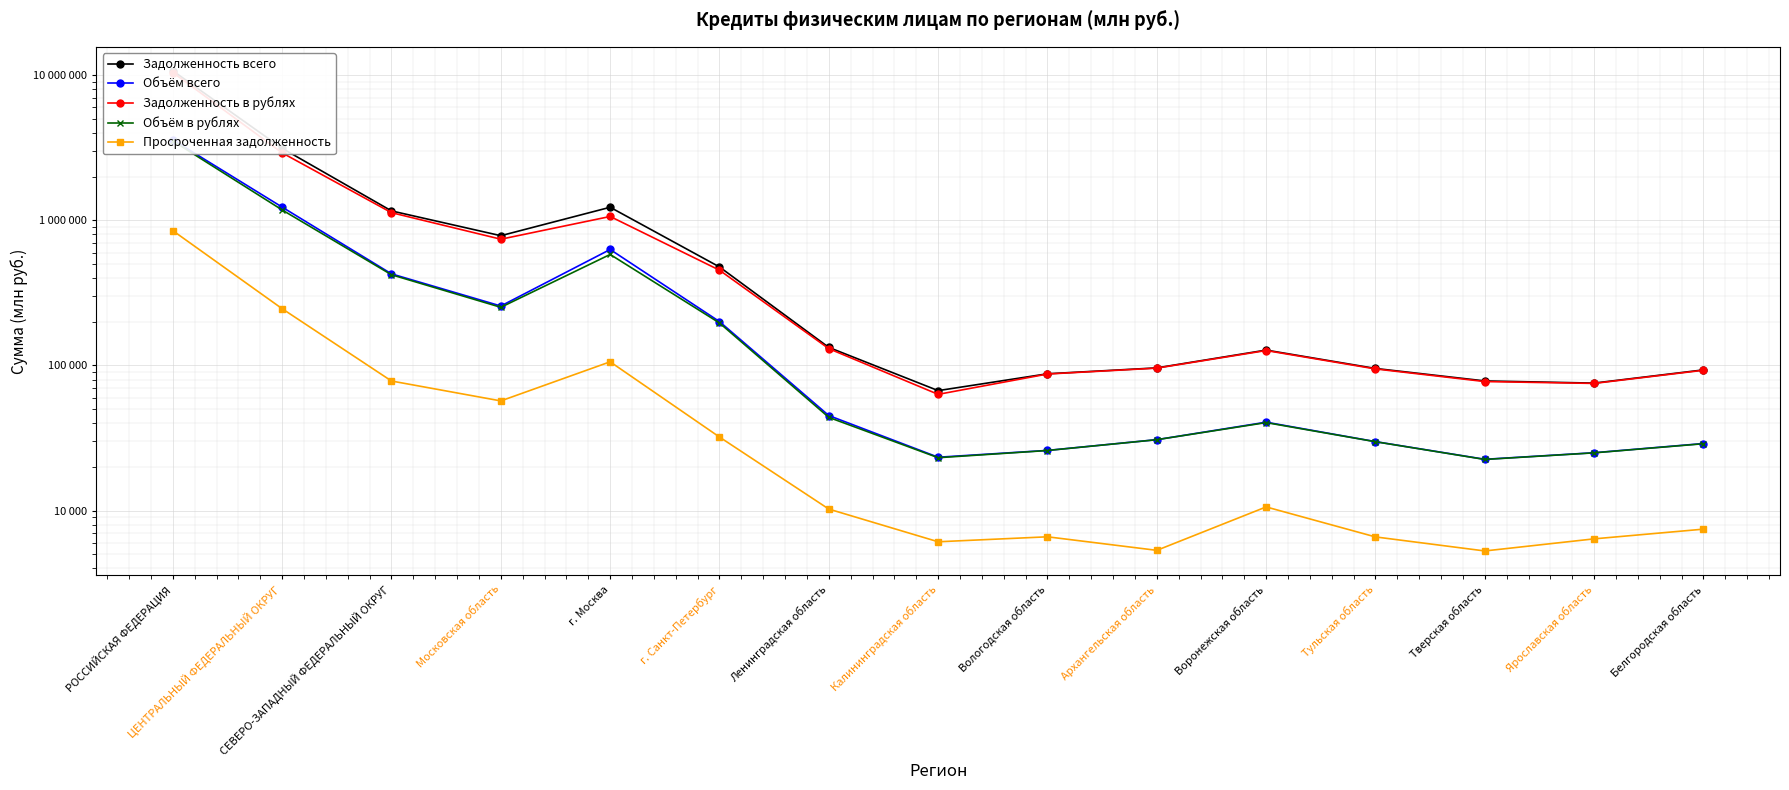

What is the maximum value shown in the chart?

10733345